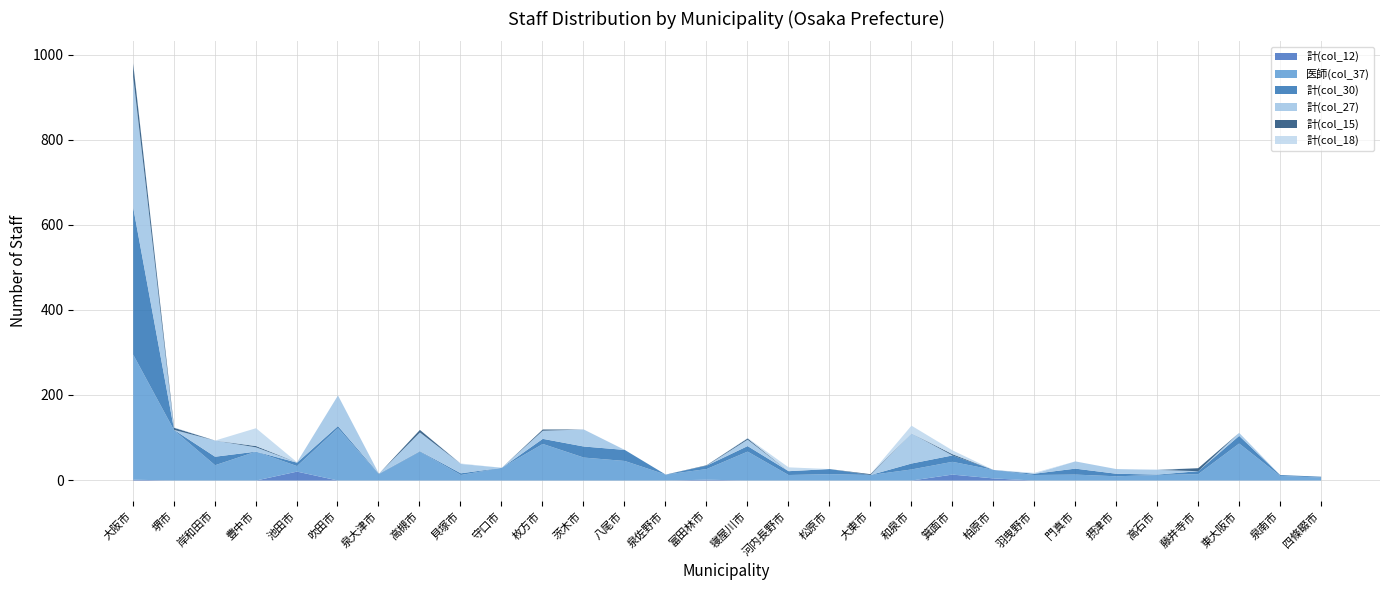

What is the difference between the highest and lowest values at 高石市?

13